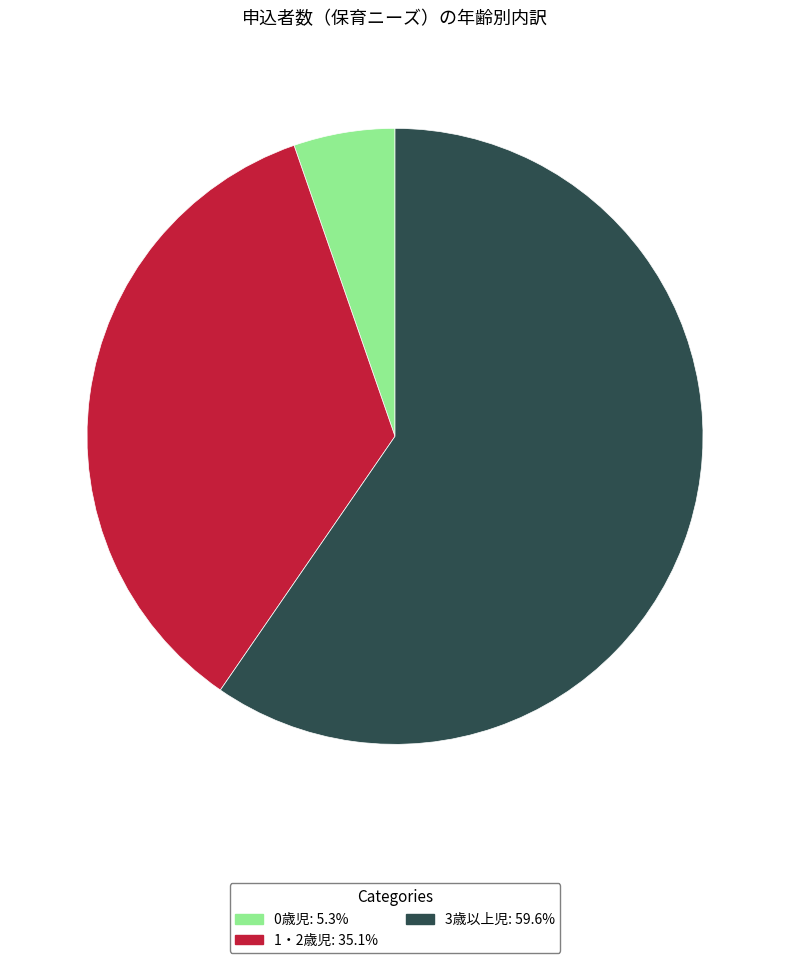

Combined, do 1・2歳児 and 0歳児 account for over 50%?

No